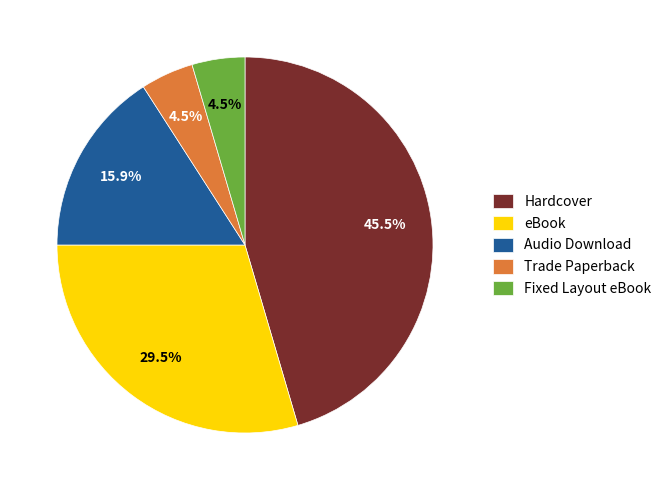

What is the ratio of the value at Hardcover to the value at Audio Download?

2.9